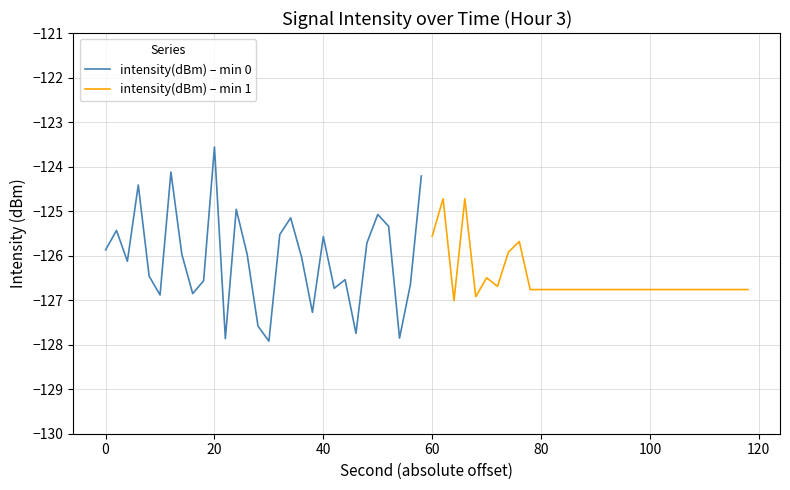

What is the maximum value for intensity(dBm) – min 1?

-124.7